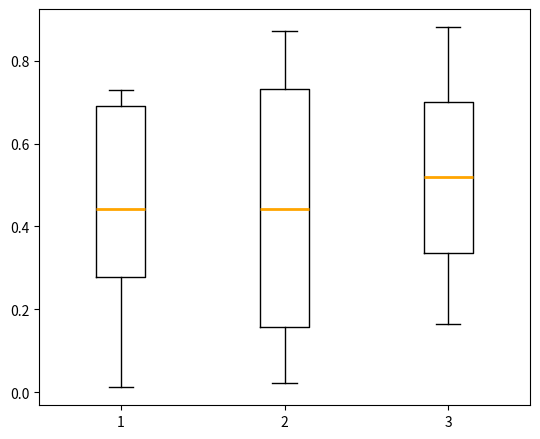

Where is the upper edge of the box at x = 2 on the y-axis? The values are not printed on the chart, so give them approximately, as read against the axis.

0.74